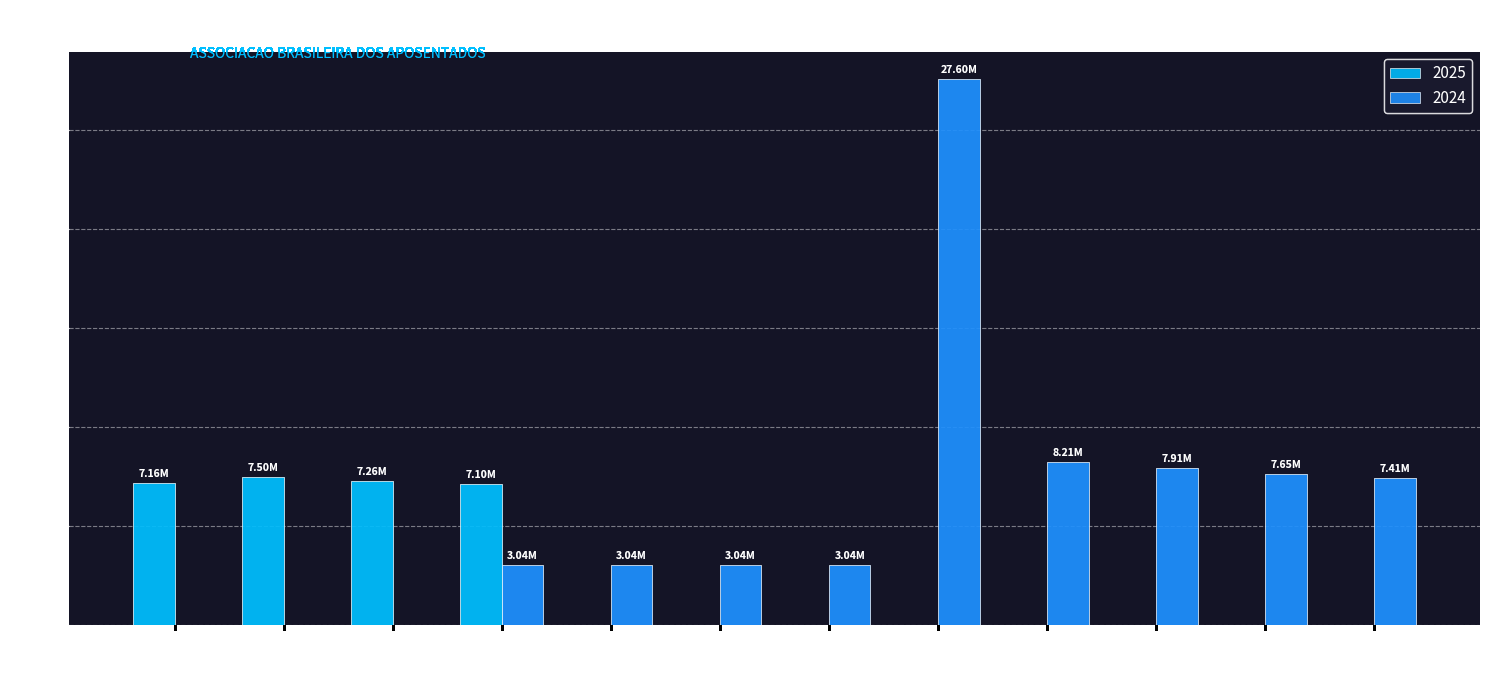

The value of 2025 at MARÇO is 7264170.8. True or false?

True